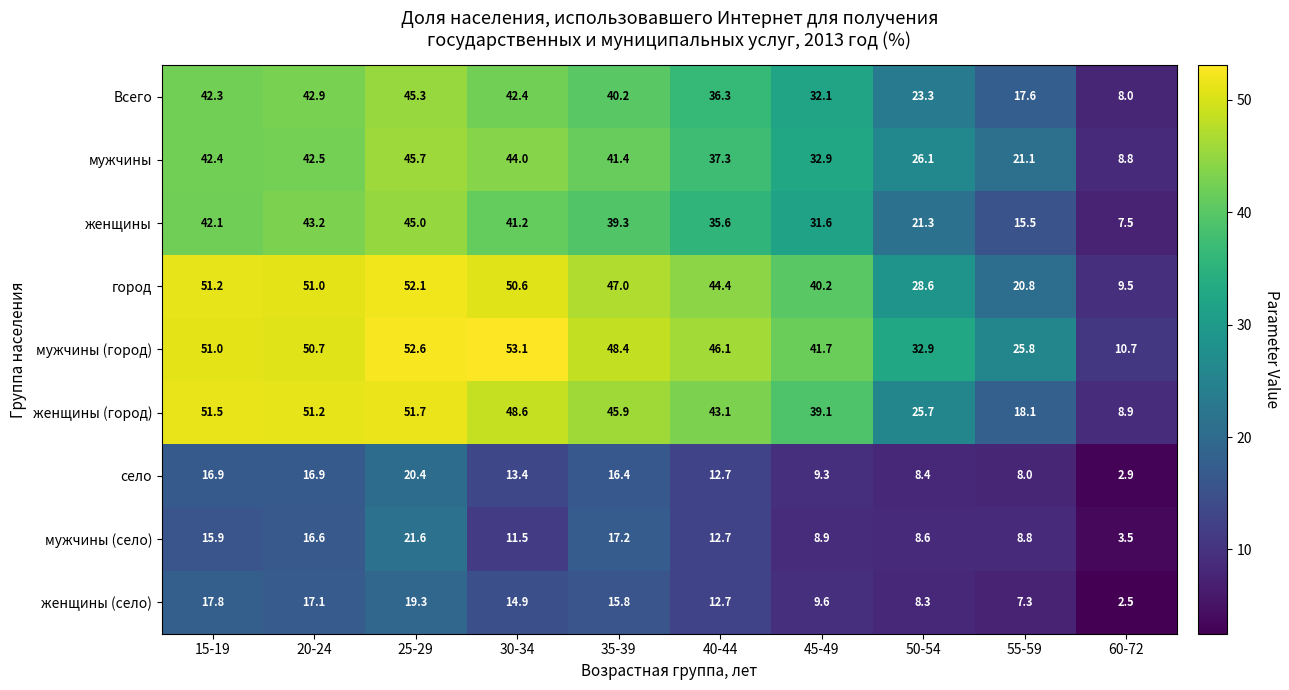

Is it true that город equals 9.5 at 35-39?

False